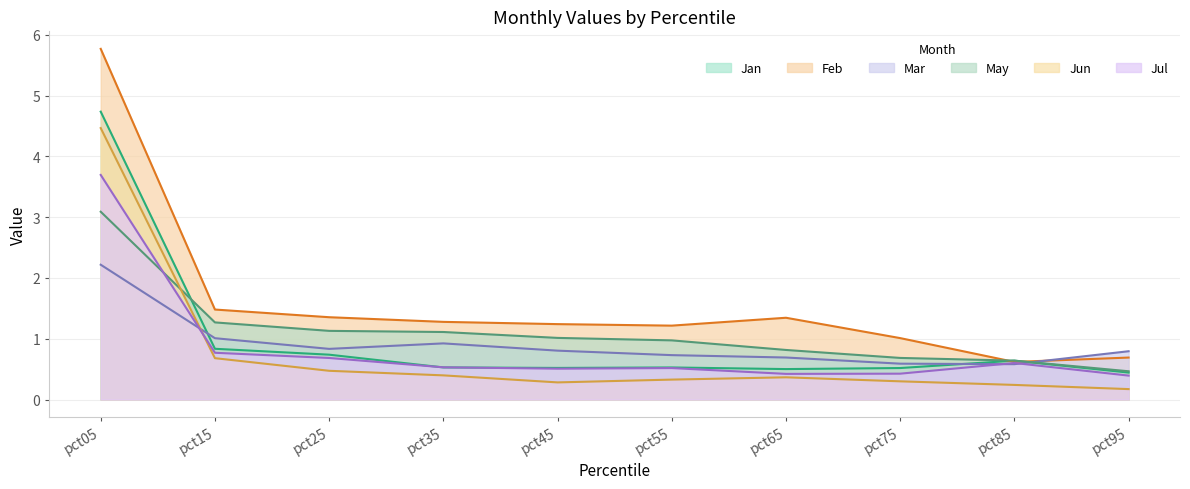

What are all the series names shown in the legend?

Jan, Feb, Mar, May, Jun, Jul